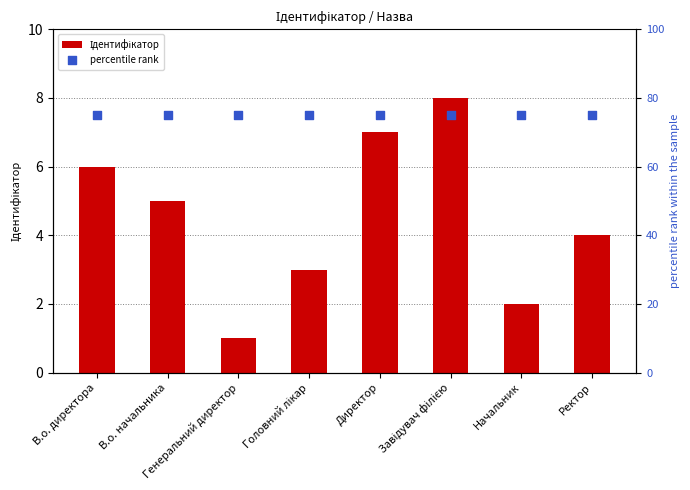

Which series has the largest total across all categories?

percentile rank